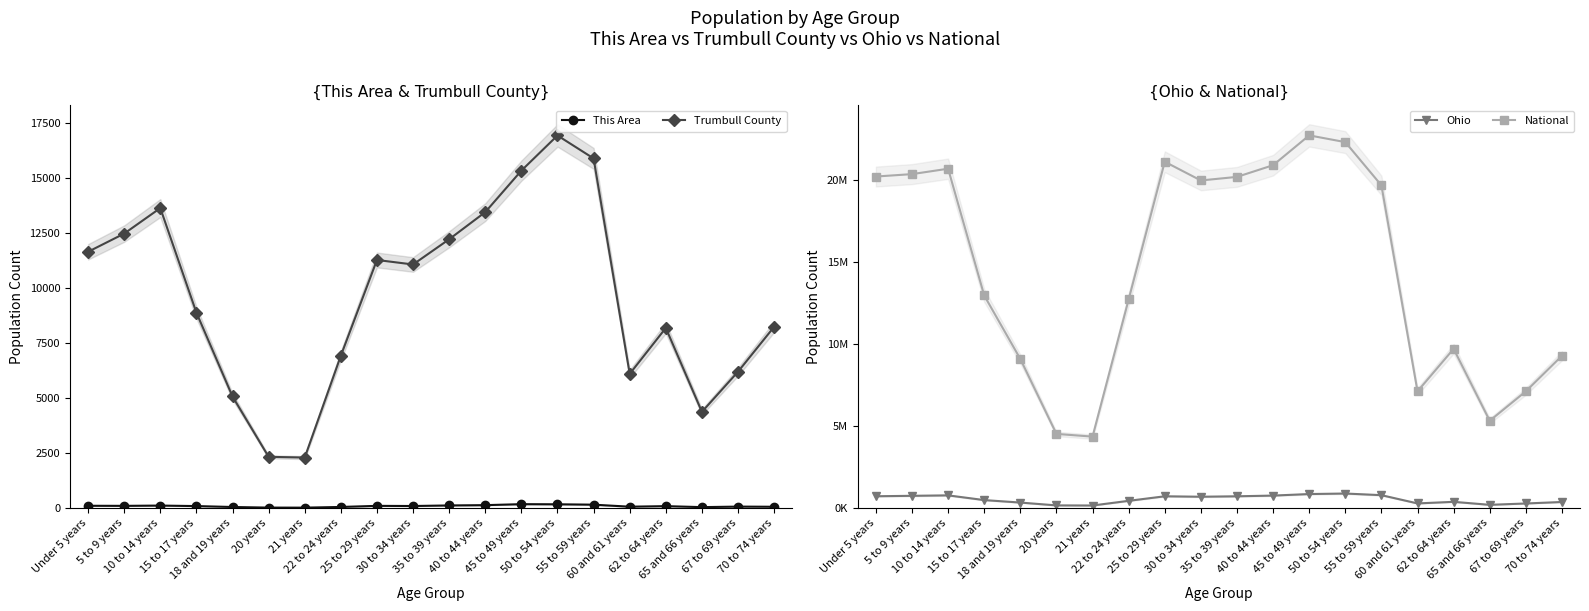

At which category is the sum across all series the highest?

45 to 49 years